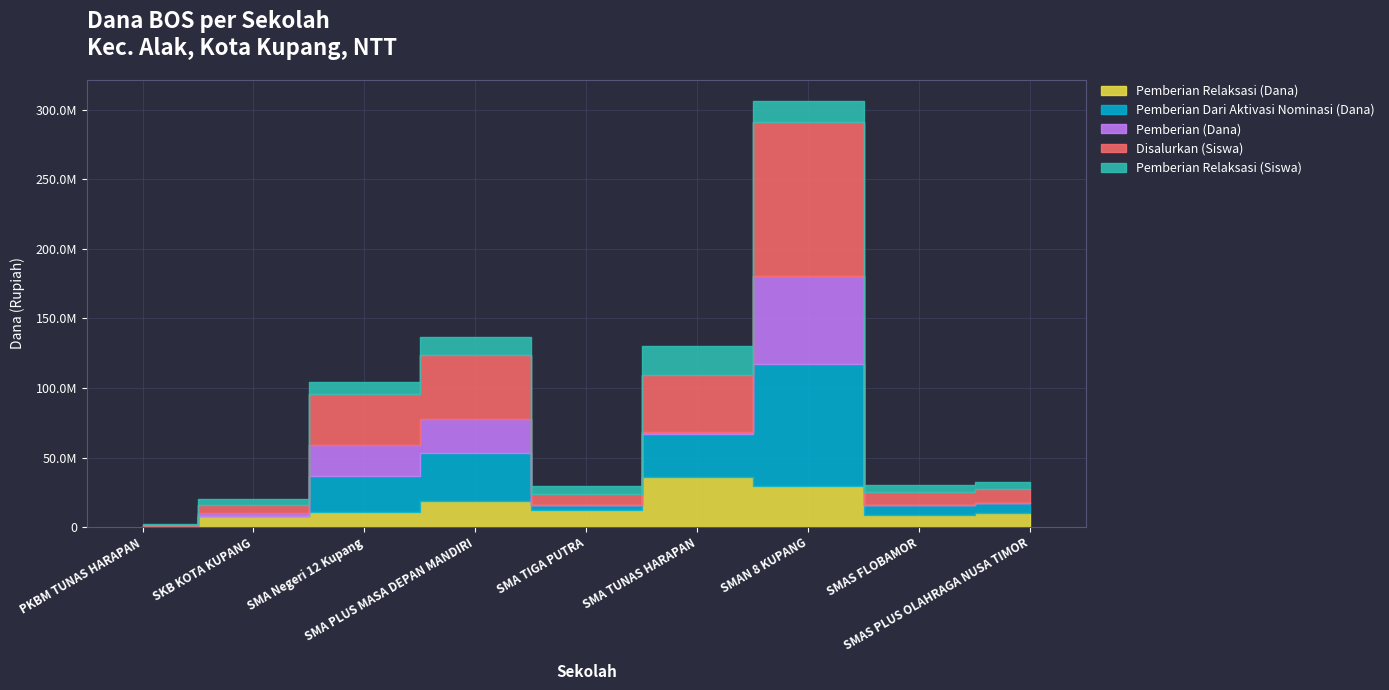

Which series ends up on top after the final intersection of Pemberian (Dana) and Pemberian Dari Aktivasi Nominasi (Dana)?

Pemberian Dari Aktivasi Nominasi (Dana)